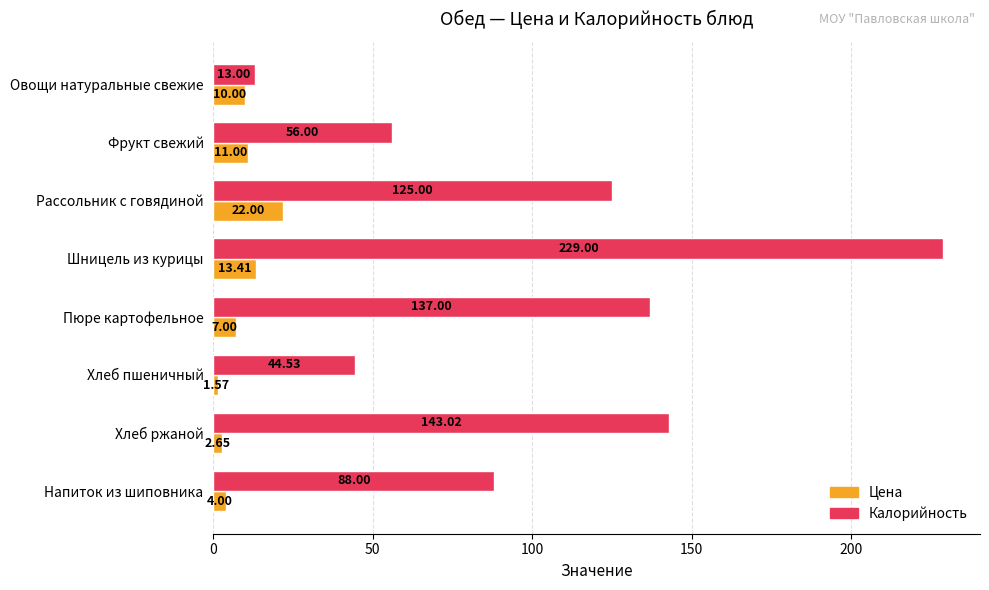

Rank the series at Напиток из шиповника from highest to lowest value.

Калорийность, Цена